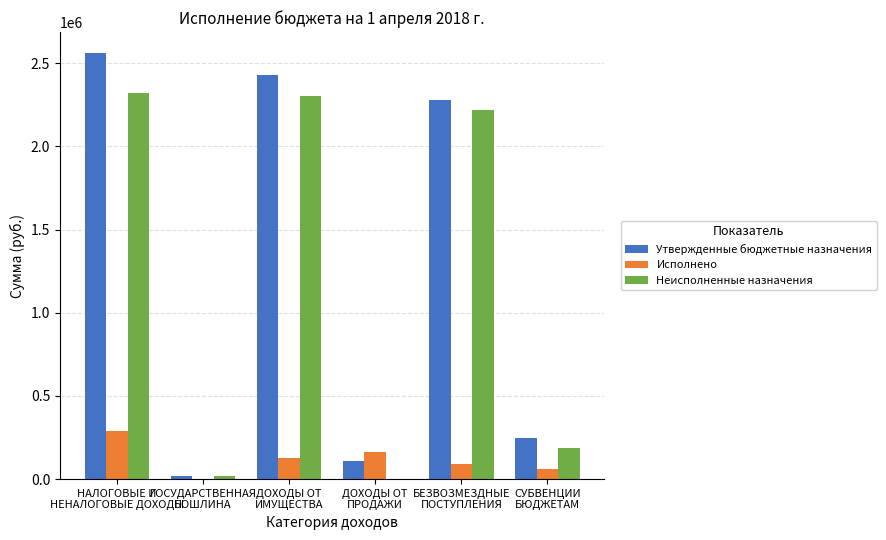

Where is Исполнено nearest to the value 145770?

ДОХОДЫ ОТ
ИМУЩЕСТВА